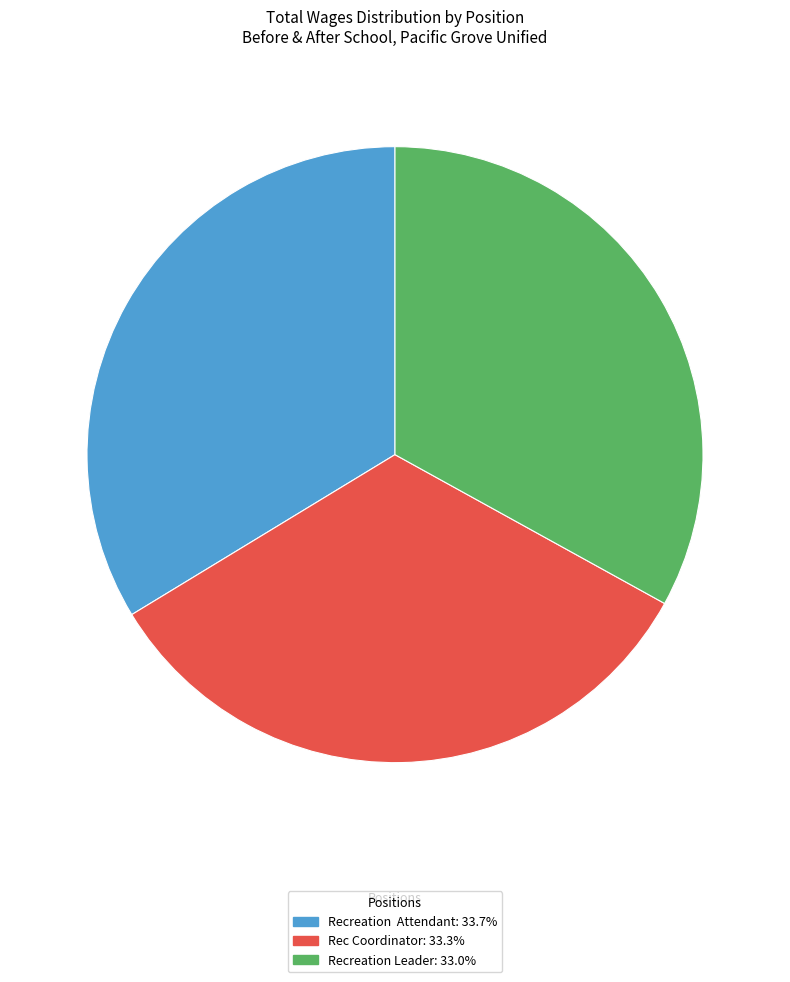

Is the sum of Recreation Attendant: 33.7% and Recreation Leader: 33.0% greater than half?

Yes